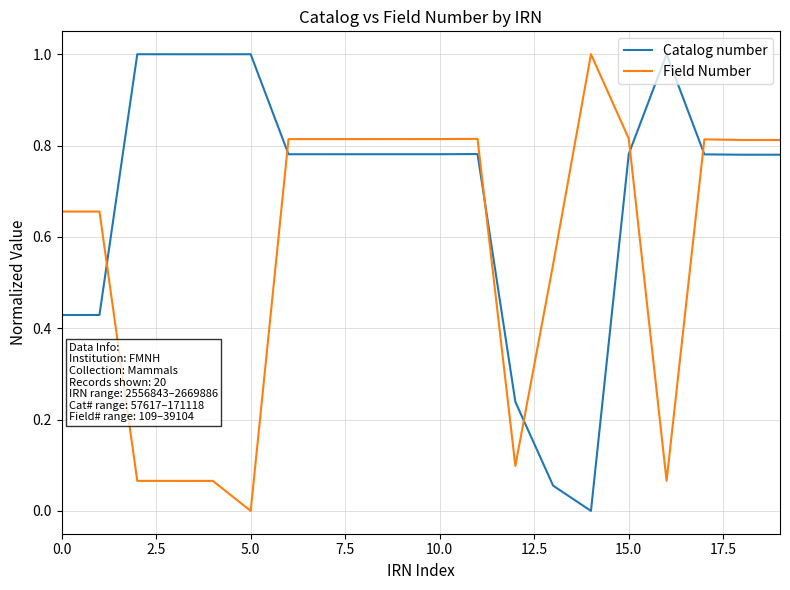

What are all the series names shown in the legend?

Catalog number, Field Number